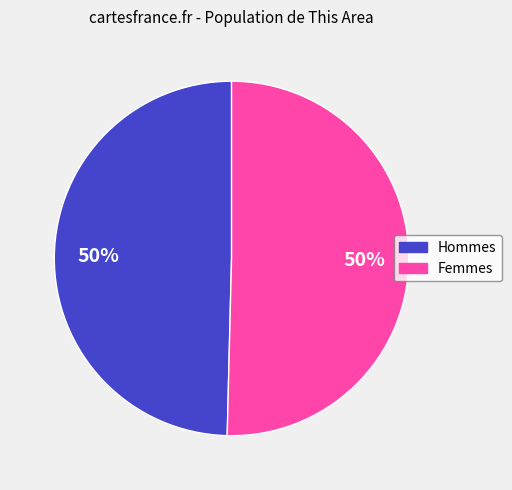

Count the number of slices in the pie.

2